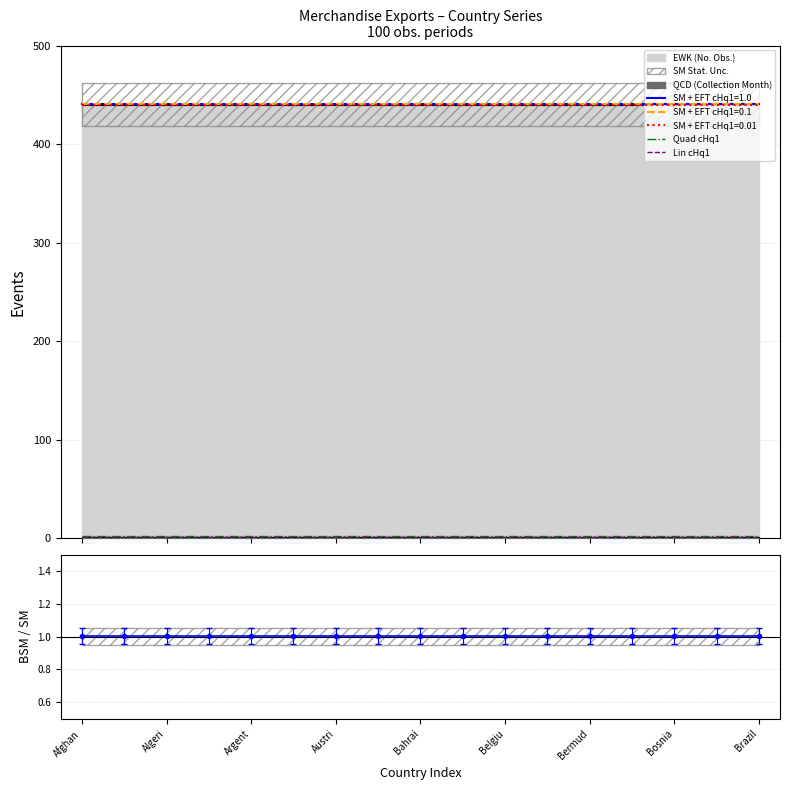

True or false: BSM/SM has more than 0 interior local peaks.

False